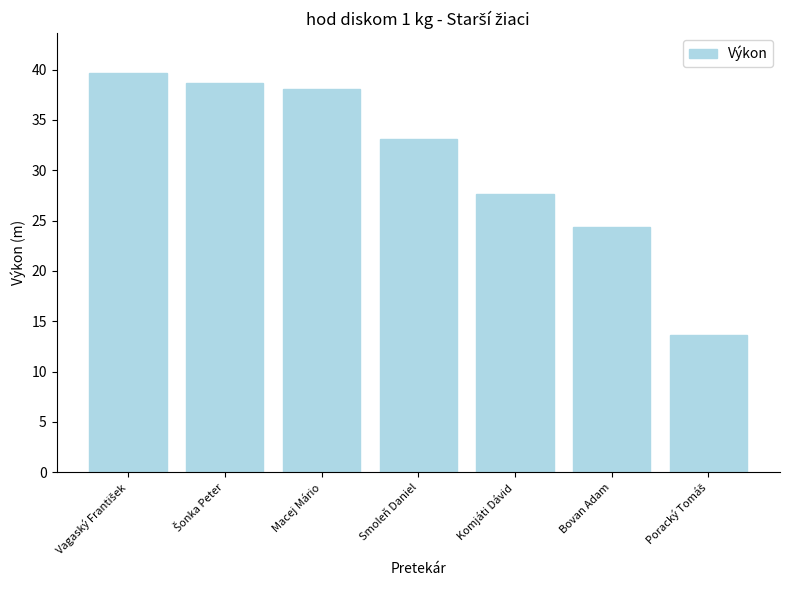

What is the difference between the second highest and minimum values?

25.0